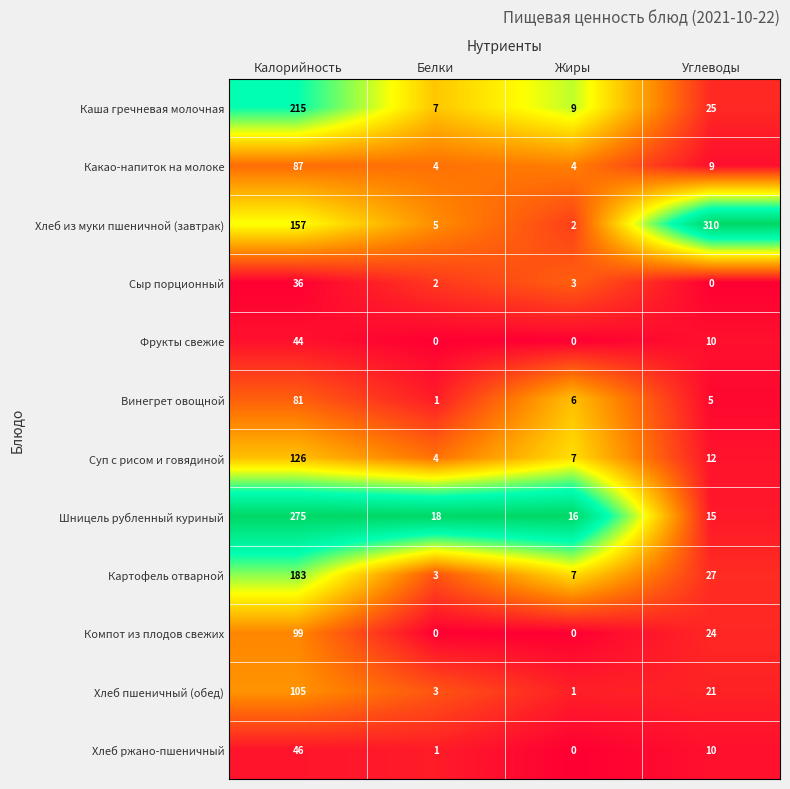

Between Калорийность and Жиры, which series saw the biggest shift?

Шницель рубленный куриный